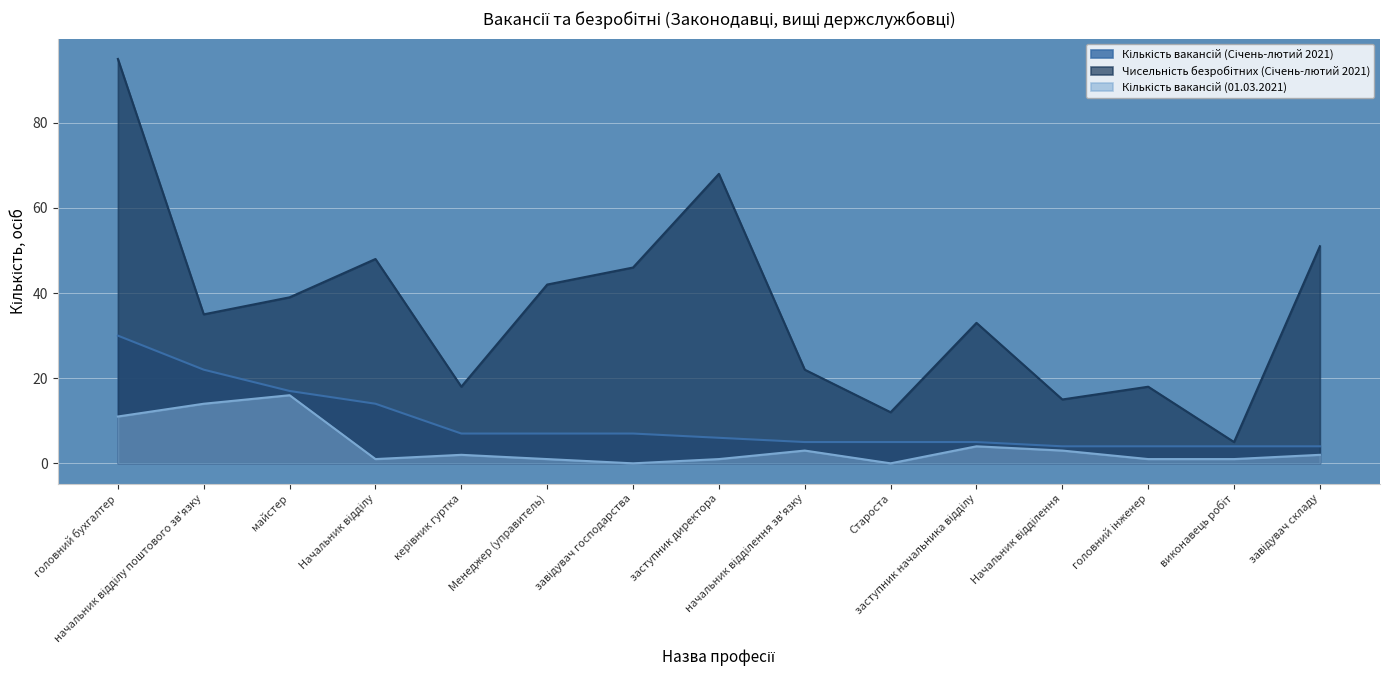

Reading left to right, list all the values displayed in this chart.

Кількість вакансій (Січень-лютий 2021): 30	22	17	14	7	7	7	6	5	5	5	4	4	4	4
Чисельність безробітних (Січень-лютий 2021): 95	35	39	48	18	42	46	68	22	12	33	15	18	5	51
Кількість вакансій (01.03.2021): 11	14	16	1	2	1	0	1	3	0	4	3	1	1	2